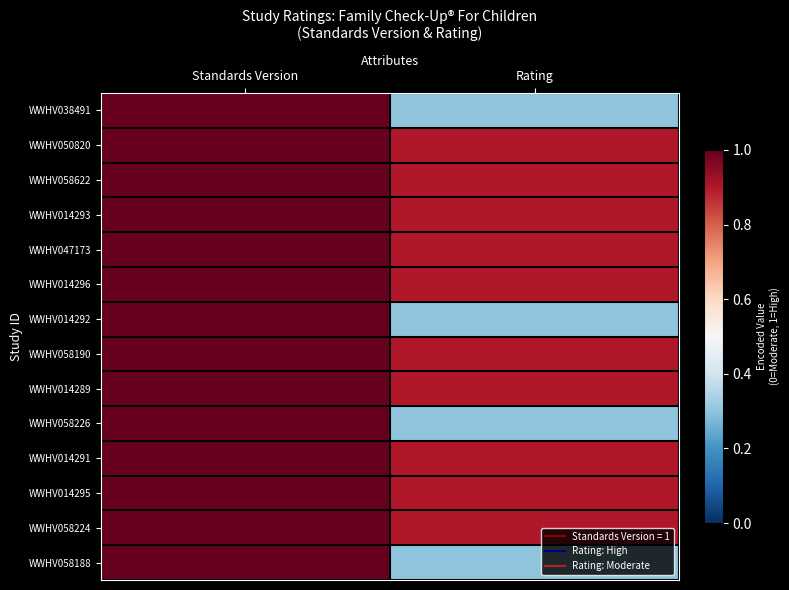

Rank the series at Standards Version from highest to lowest value.

WWHV038491, WWHV050820, WWHV058622, WWHV014293, WWHV047173, WWHV014296, WWHV014292, WWHV058190, WWHV014289, WWHV058226, WWHV014291, WWHV014295, WWHV058224, WWHV058188